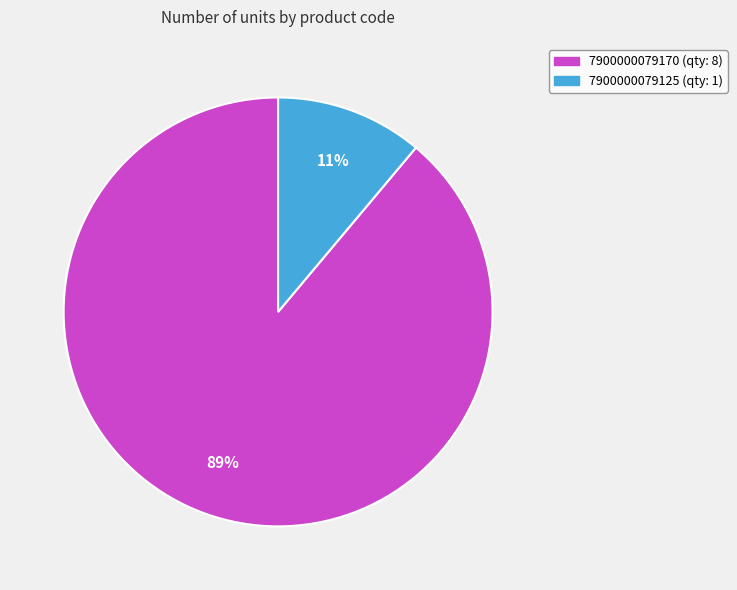

To the nearest percent, what is the difference between the largest and smallest slice percentages?

78%